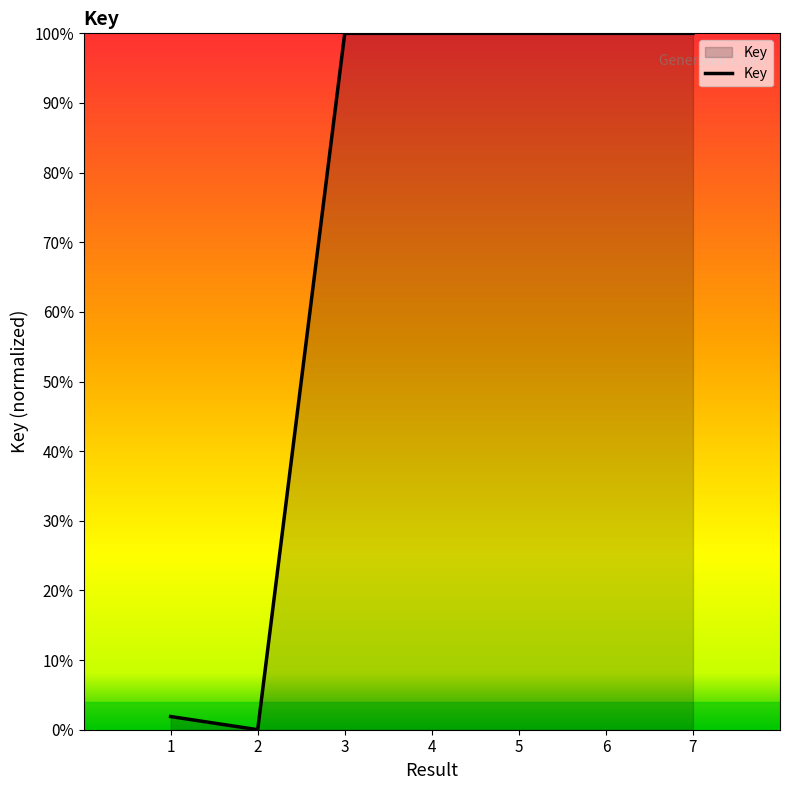

Where is the first local maximum?

5